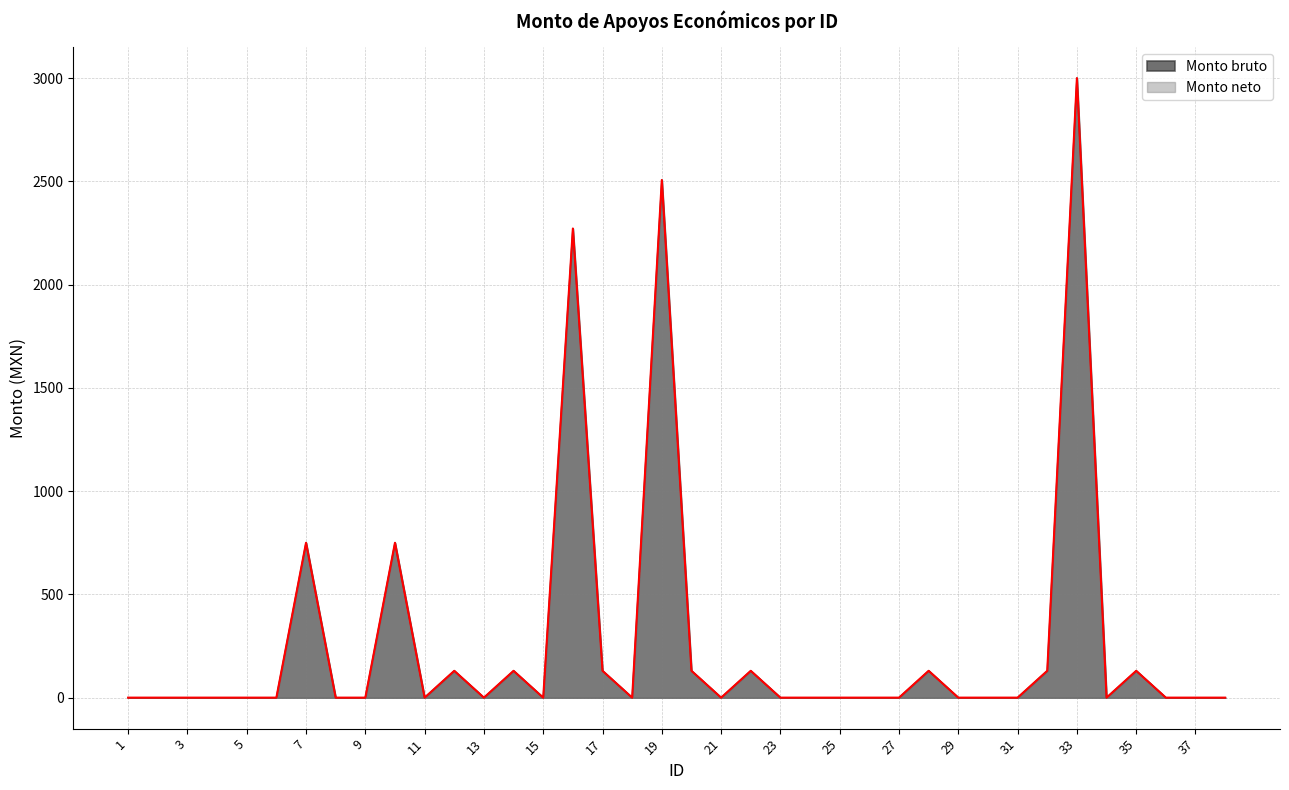

How many data points does each series have?

38